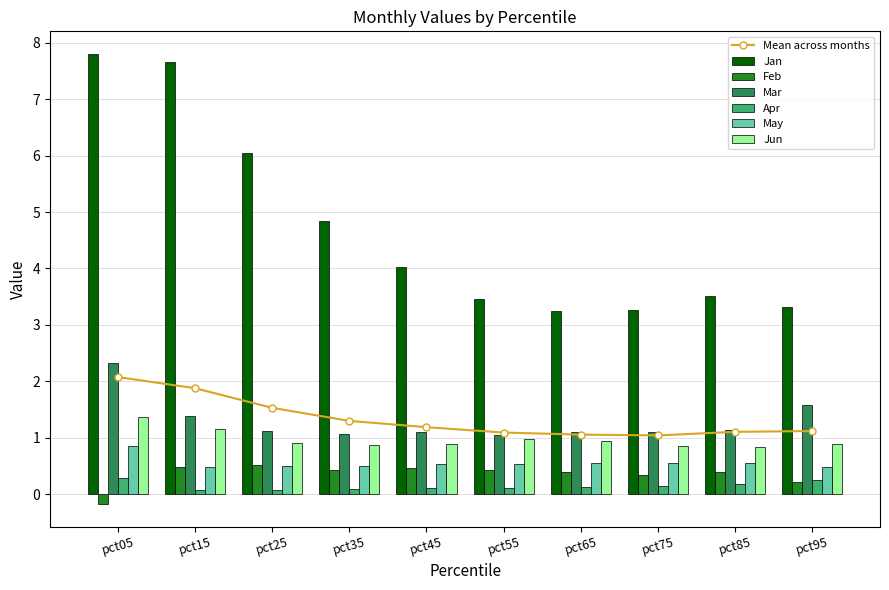

Reading left to right, extract all data points from this chart.

Jan: 7.8	7.7	6.0	4.8	4.0	3.5	3.3	3.3	3.5	3.3
Feb: -0.2	0.5	0.5	0.4	0.5	0.4	0.4	0.3	0.4	0.2
Mar: 2.3	1.4	1.1	1.1	1.1	1.0	1.1	1.1	1.1	1.6
Apr: 0.3	0.1	0.1	0.1	0.1	0.1	0.1	0.1	0.2	0.2
May: 0.8	0.5	0.5	0.5	0.5	0.5	0.5	0.6	0.6	0.5
Jun: 1.4	1.2	0.9	0.9	0.9	1.0	0.9	0.9	0.8	0.9